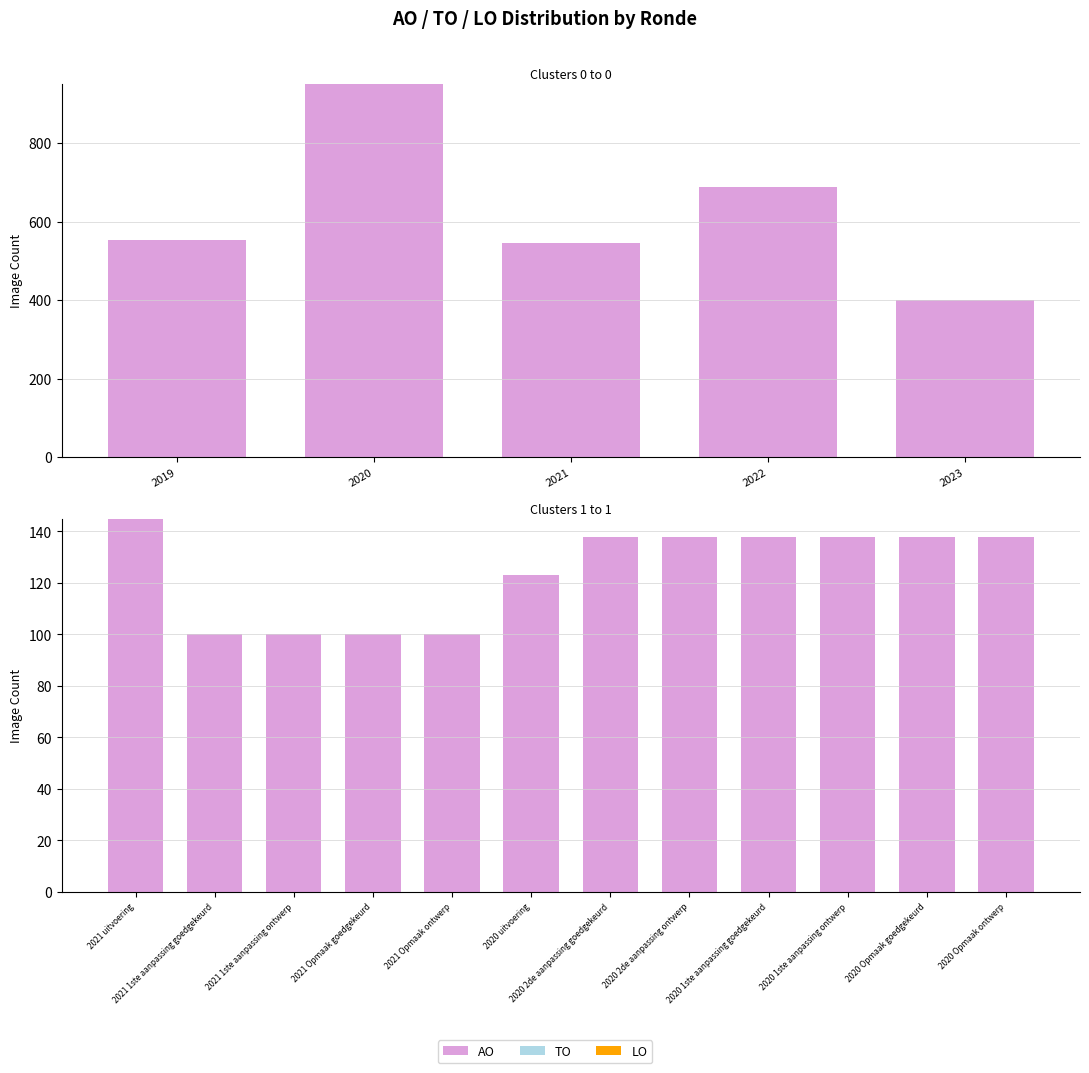

How many categories are shown in the chart?

12